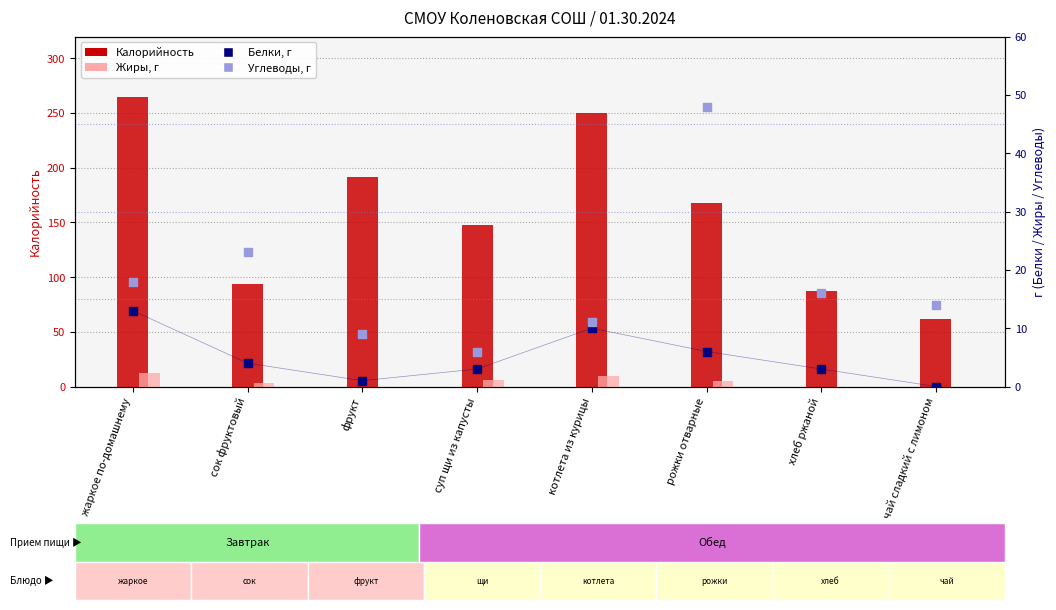

Is the value of Калорийность at котлета из курицы greater than the value of Углеводы at жаркое по-домашнему?

Yes